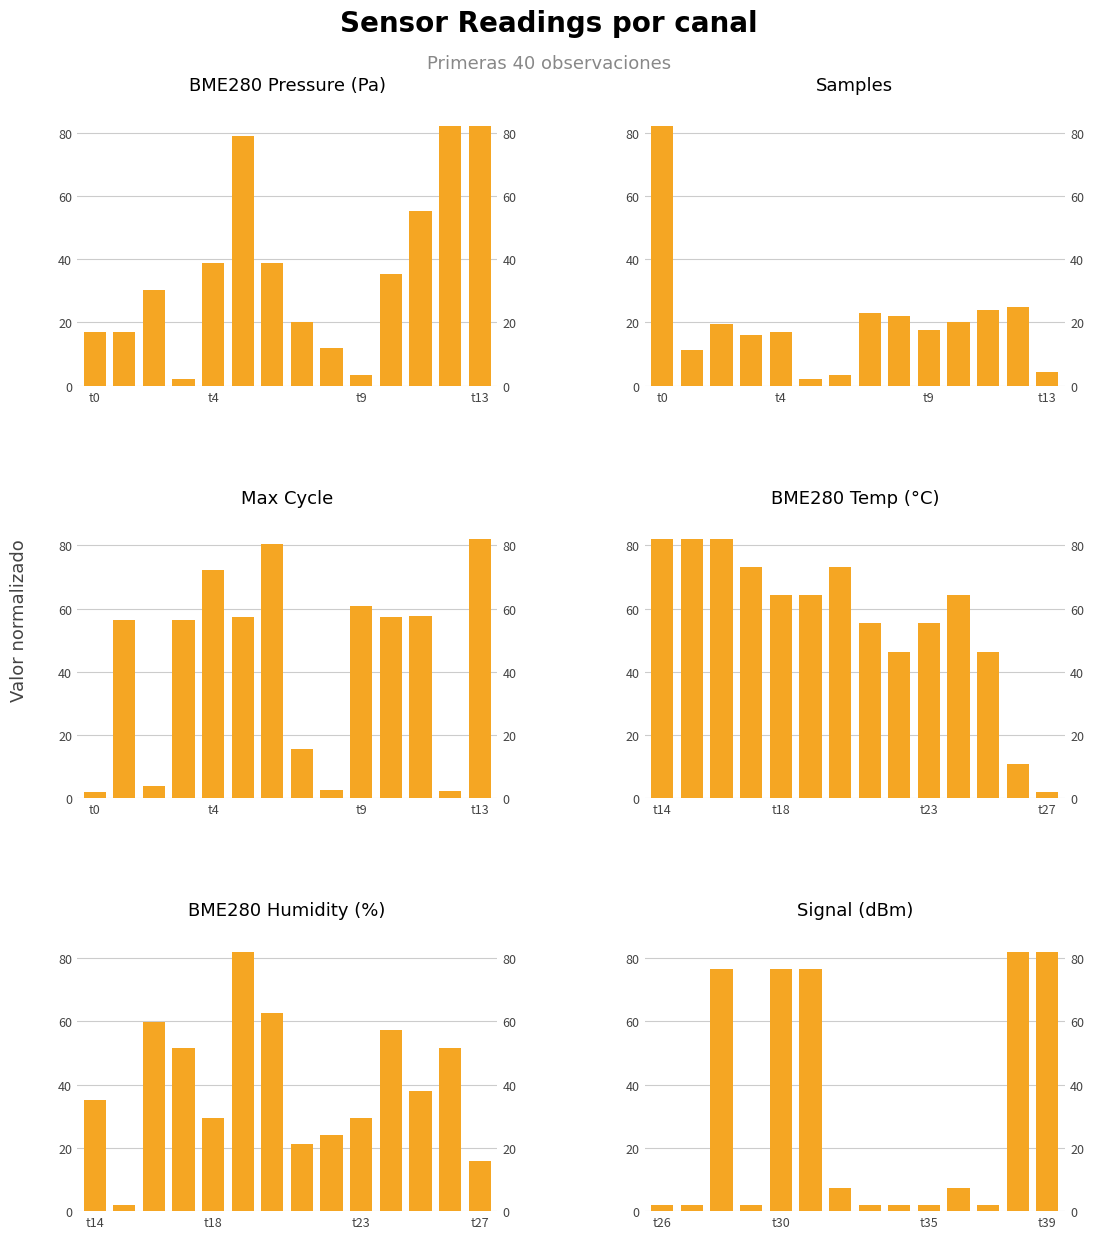

The value of BME280_pressure at t9 is 3.5. True or false?

True